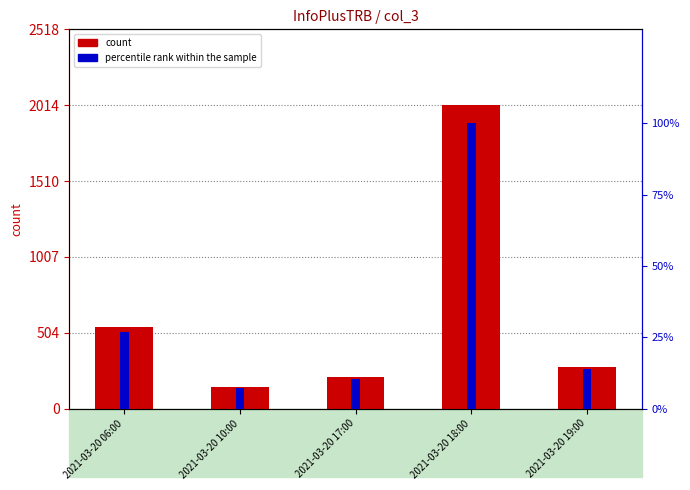

At which label does count first exceed 279?

2021-03-20 06:00